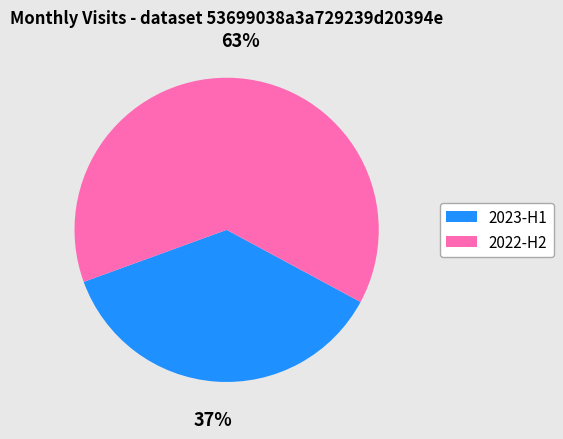

Does any single category account for the majority?

Yes